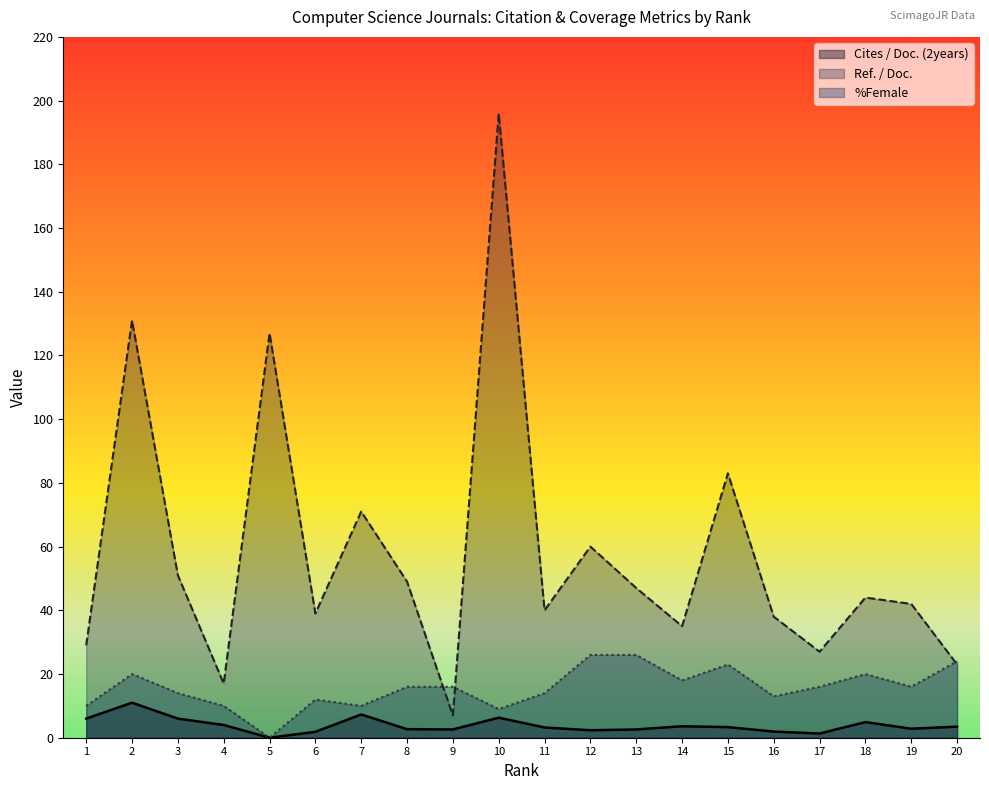

What is the value of the %Female point at the 9th from the left?

16.0